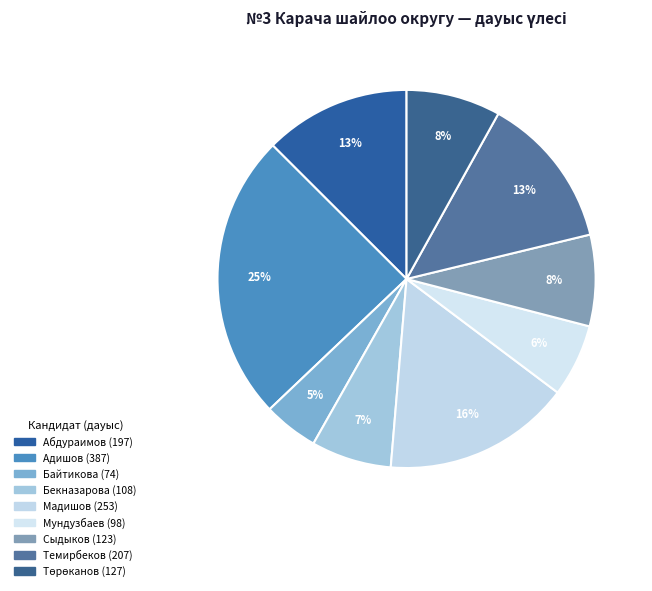

How many segments does this pie chart have?

9